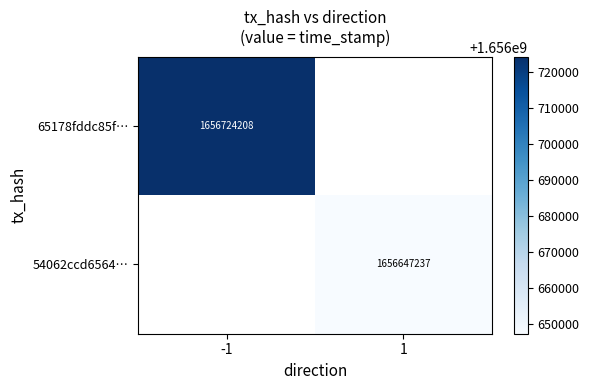

Rank the categories by 65178fddc85f… value from highest to lowest.

-1, 1